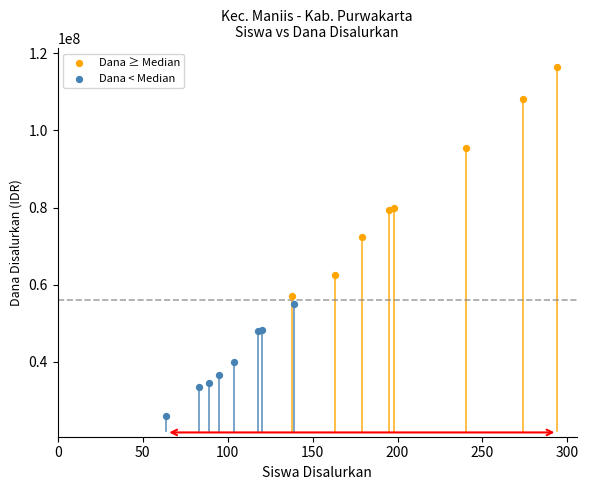

Which series contains the lowest Y value?

Dana < Median